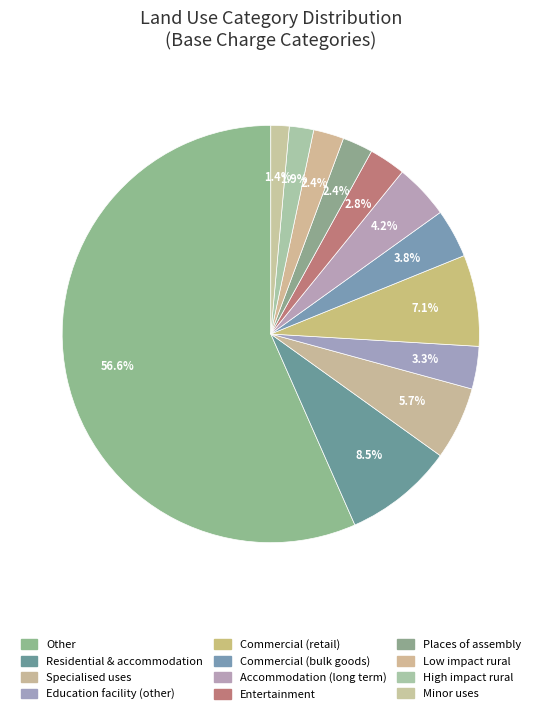

Count the number of slices in the pie.

12